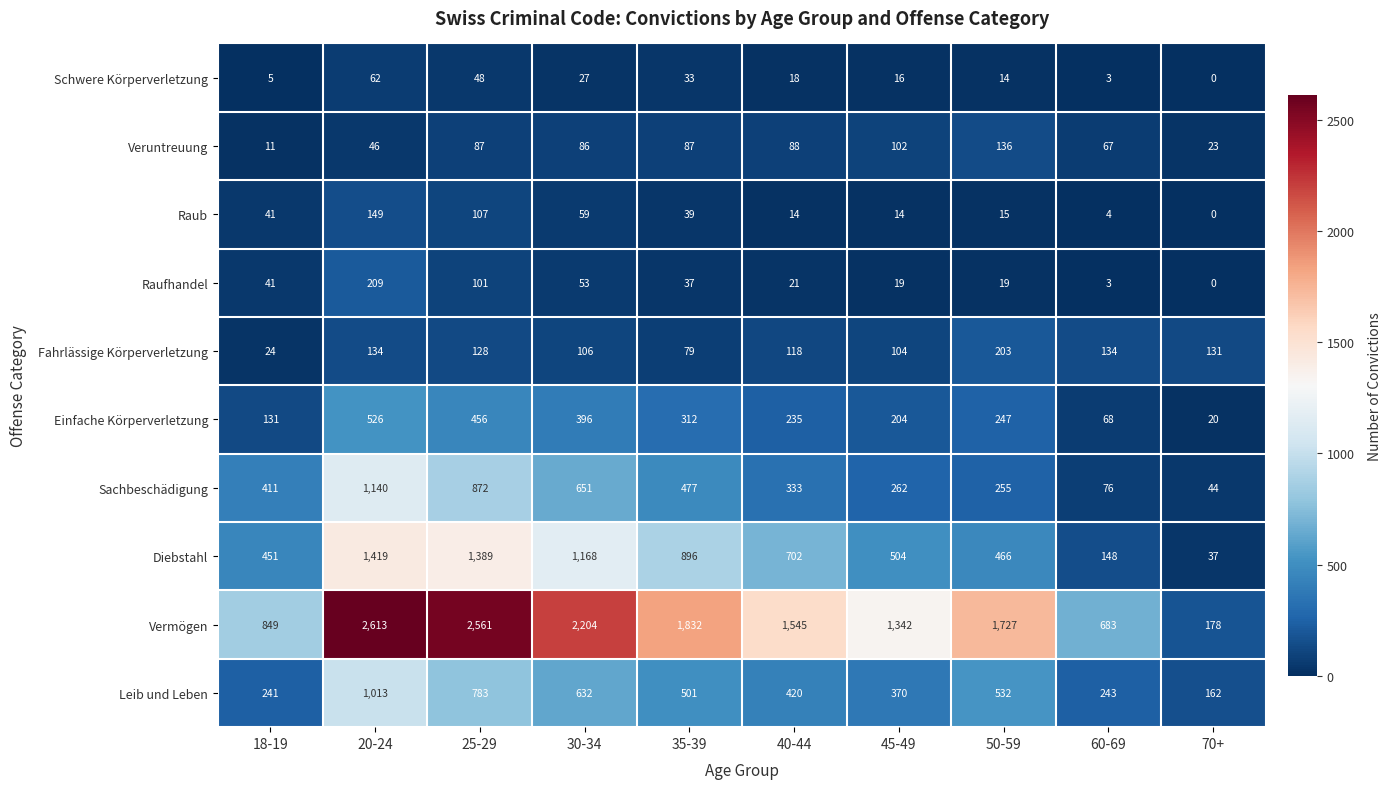

List the series in order of their peak value, highest first.

Vermögen, Diebstahl, Sachbeschädigung, Leib und Leben, Einfache Körperverletzung, Raufhandel, Fahrlässige Körperverletzung, Raub, Veruntreuung, Schwere Körperverletzung